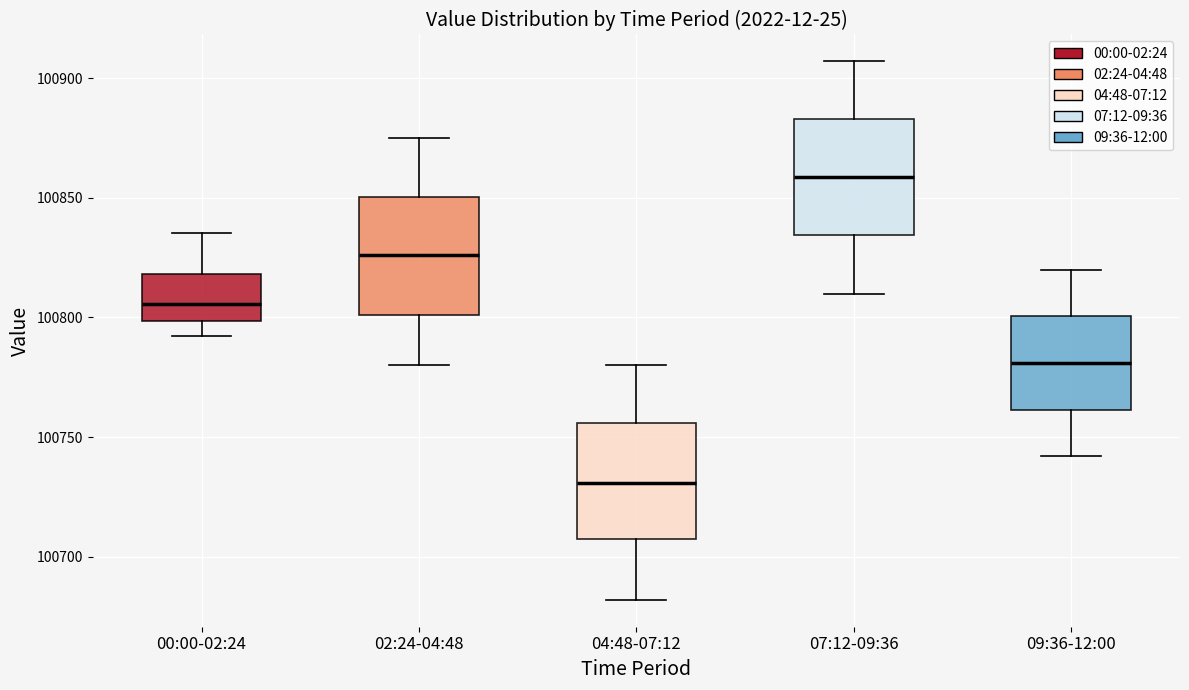

Which box's median line is the lowest?

04:48-07:12